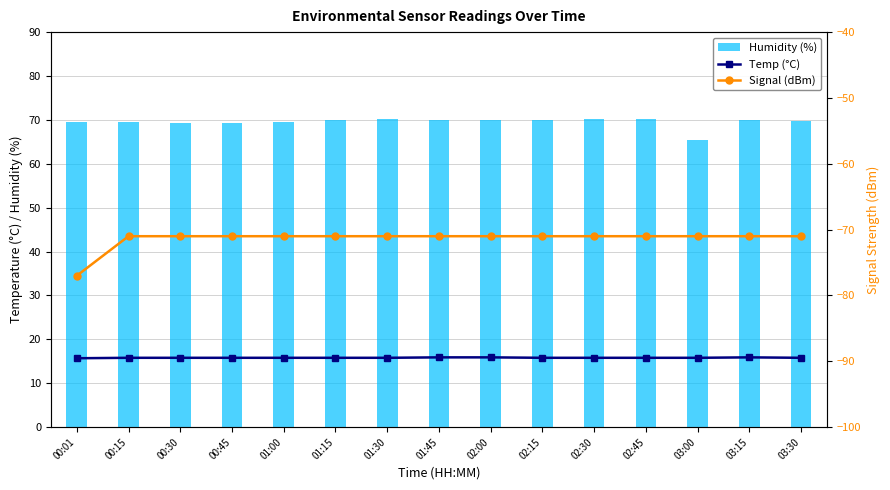

What is the minimum value for Humidity?

65.5